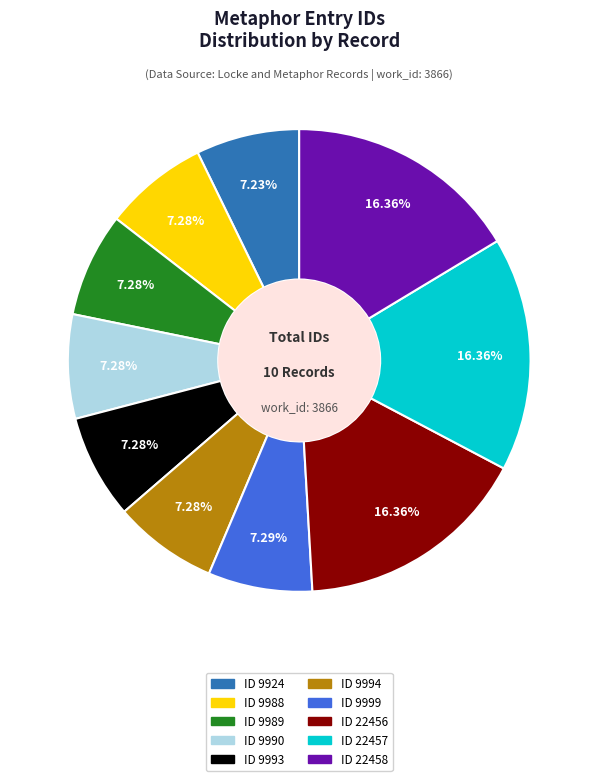

How many segments does this pie chart have?

10